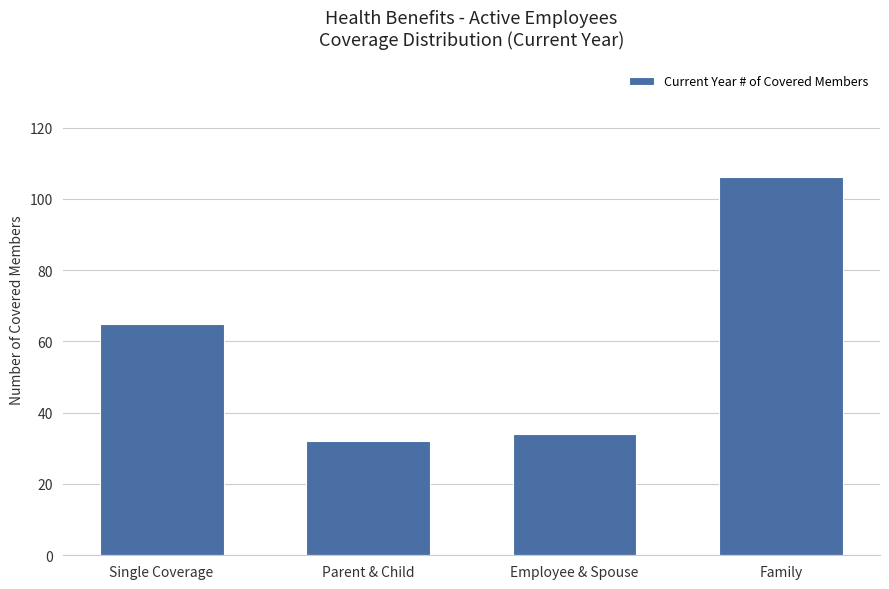

Which category has the lowest value across all series?

Parent & Child